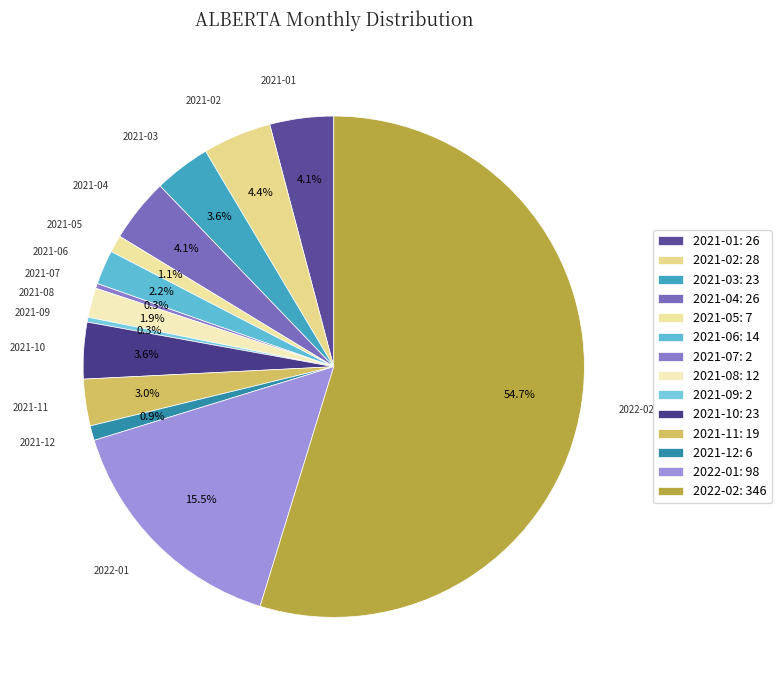

Which slice represents more than half of the pie?

2022-02